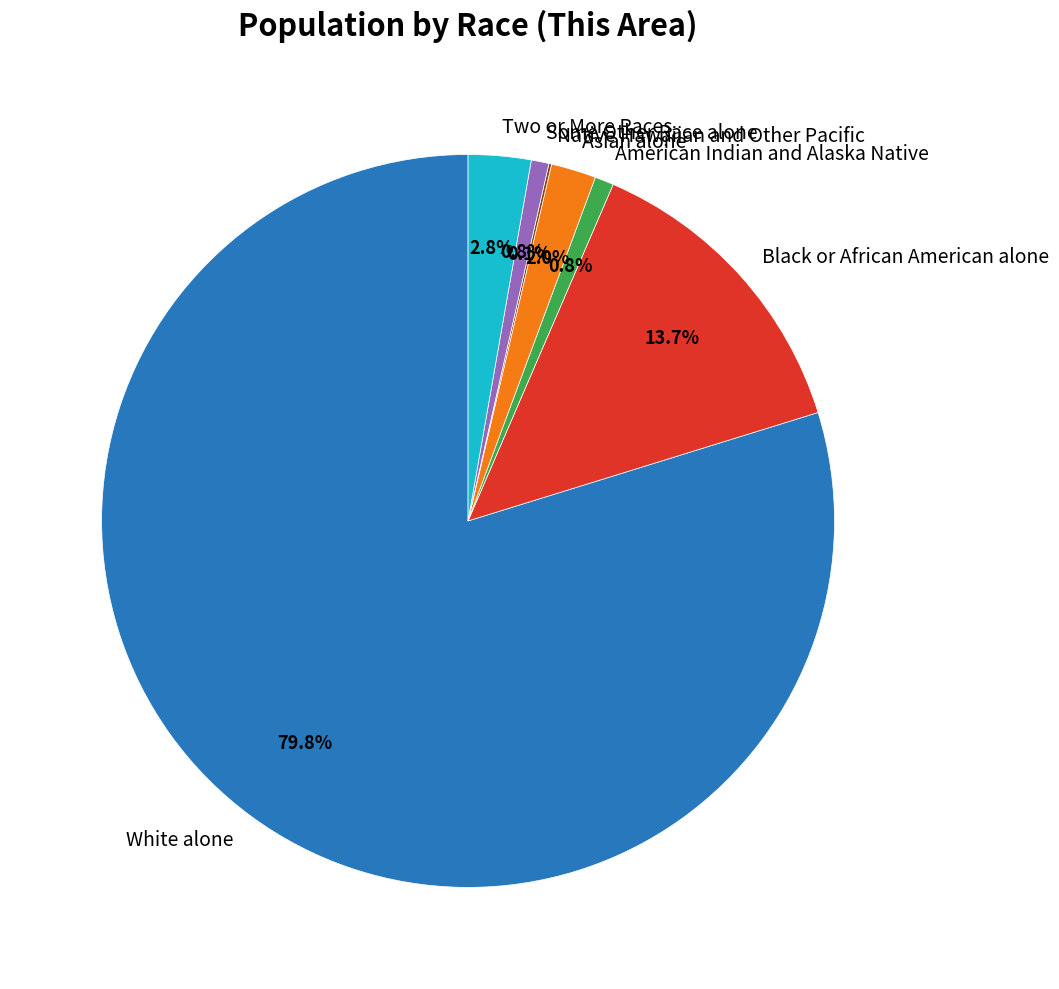

Which category has the biggest portion of the pie?

White alone